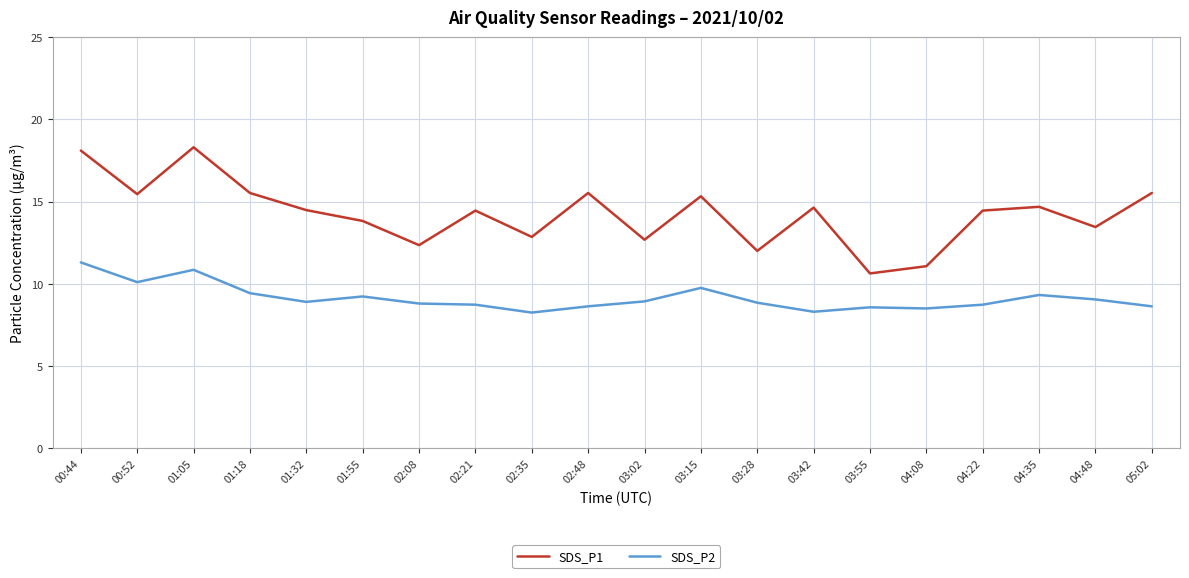

At which category does SDS_P1 reach its first local valley?

00:52